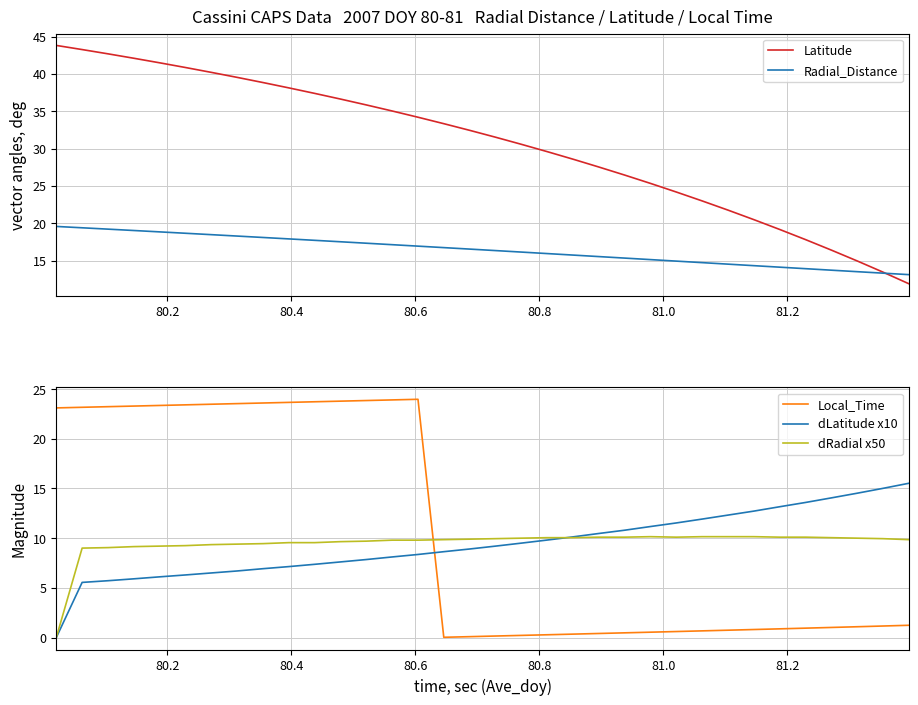

Which series ends up on top after the final intersection of dRadial x50 and Local_Time?

dRadial x50